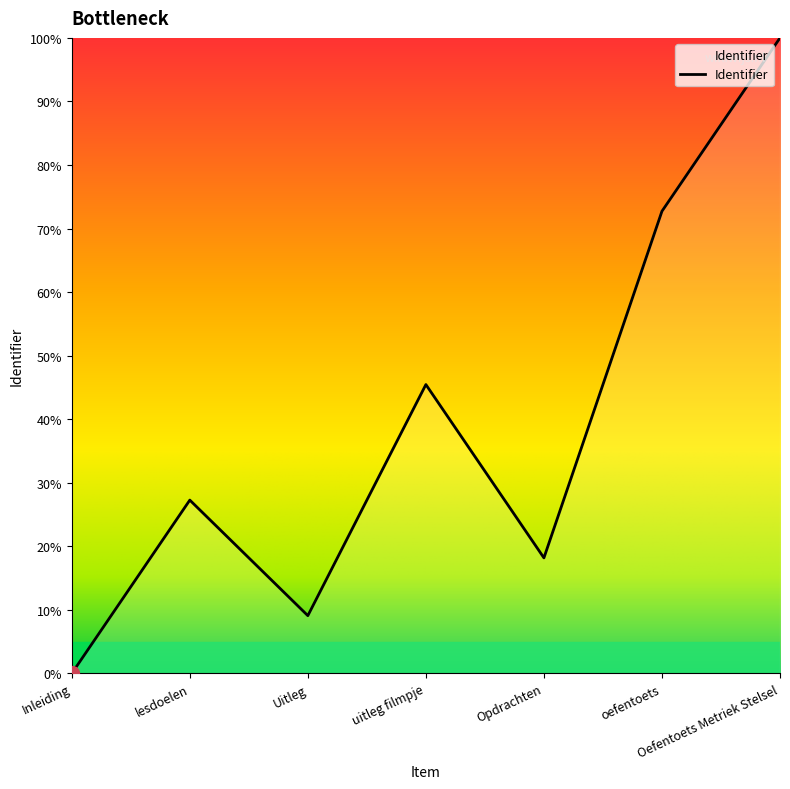

What is the difference between the maximum and second lowest values?

90.9